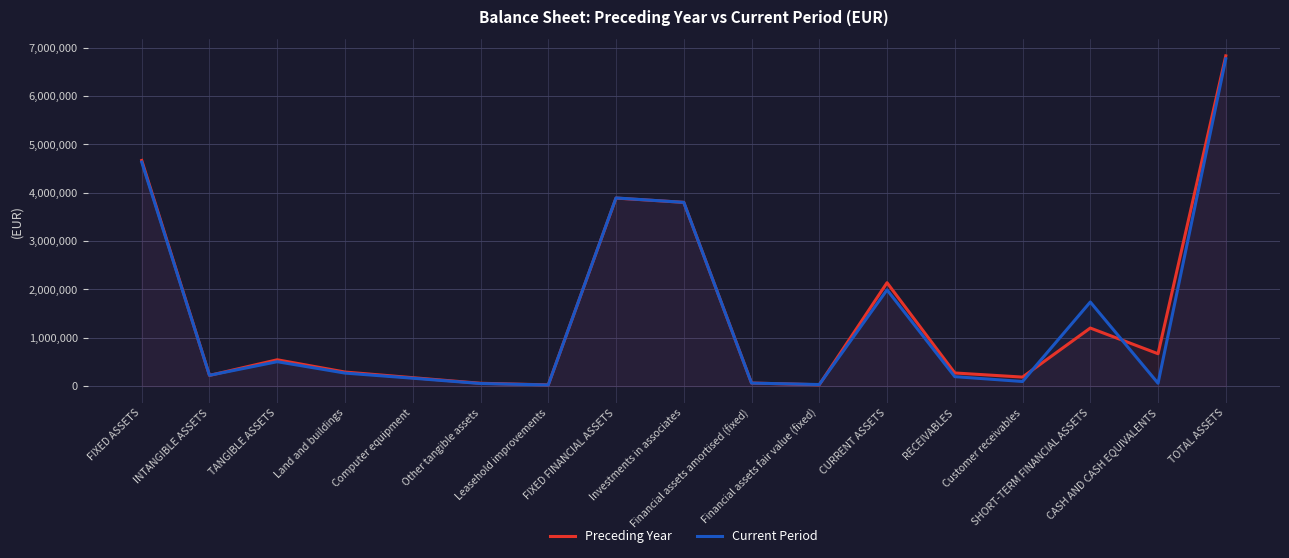

How many intersections are there between Current Period and Preceding Year?

7